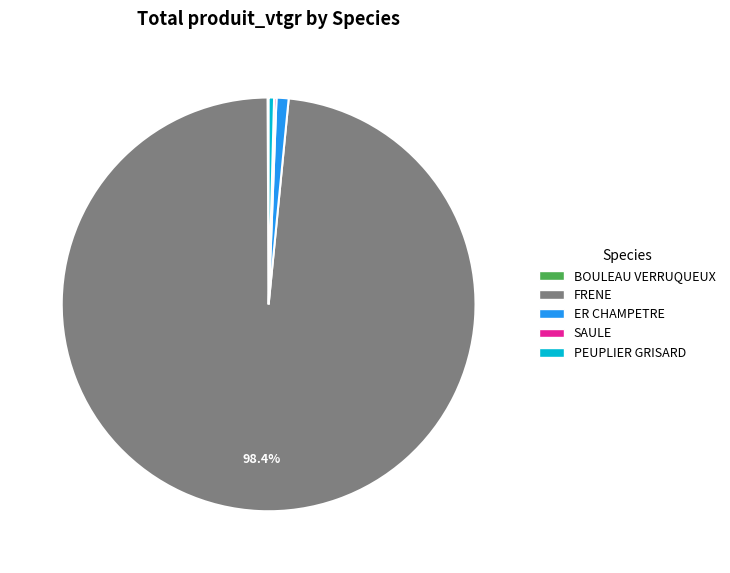

What is the largest slice in the pie chart?

FRENE